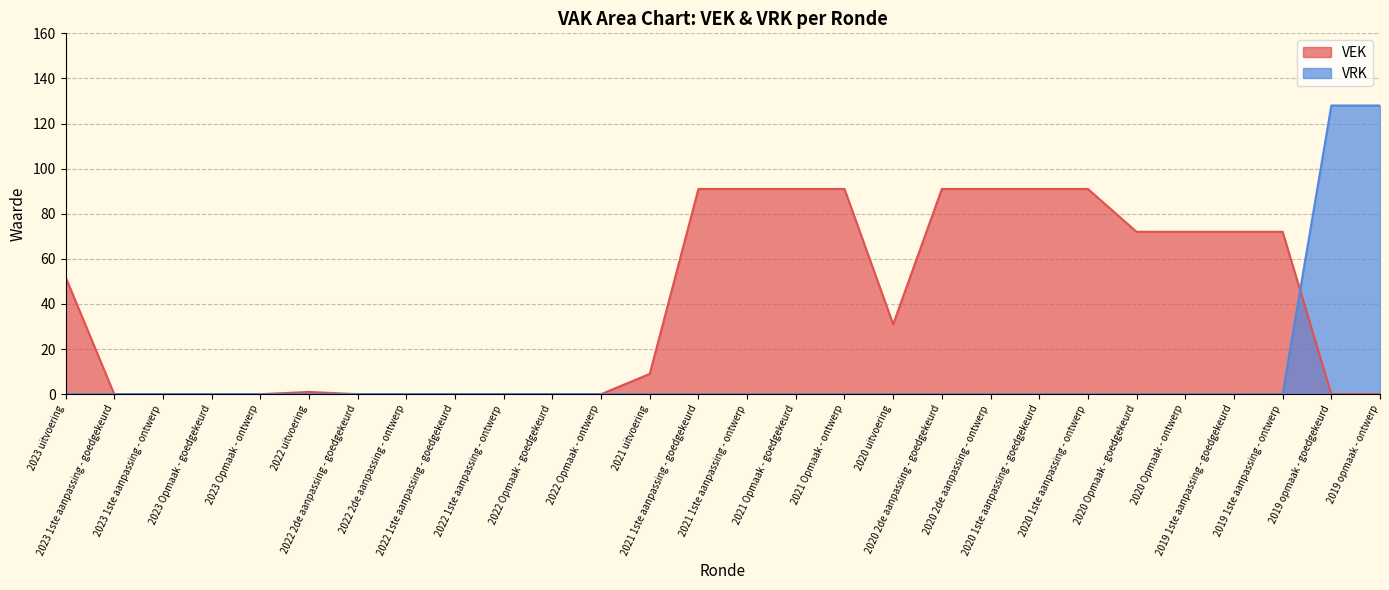

List the labels in order of VEK value, largest first.

2021 1ste aanpassing - goedgekeurd, 2021 1ste aanpassing - ontwerp, 2021 Opmaak - goedgekeurd, 2021 Opmaak - ontwerp, 2020 2de aanpassing - goedgekeurd, 2020 2de aanpassing - ontwerp, 2020 1ste aanpassing - goedgekeurd, 2020 1ste aanpassing - ontwerp, 2020 Opmaak - goedgekeurd, 2020 Opmaak - ontwerp, 2019 1ste aanpassing - goedgekeurd, 2019 1ste aanpassing - ontwerp, 2023 uitvoering, 2020 uitvoering, 2021 uitvoering, 2022 uitvoering, 2023 1ste aanpassing - goedgekeurd, 2023 1ste aanpassing - ontwerp, 2023 Opmaak - goedgekeurd, 2023 Opmaak - ontwerp, 2022 2de aanpassing - goedgekeurd, 2022 2de aanpassing - ontwerp, 2022 1ste aanpassing - goedgekeurd, 2022 1ste aanpassing - ontwerp, 2022 Opmaak - goedgekeurd, 2022 Opmaak - ontwerp, 2019 opmaak - goedgekeurd, 2019 opmaak - ontwerp